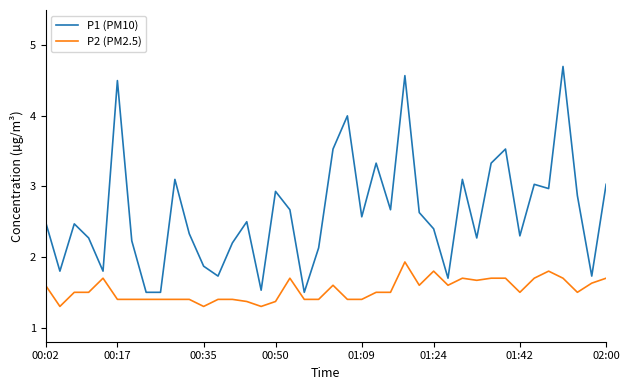

Is this an area chart (filled region under the line)?

No